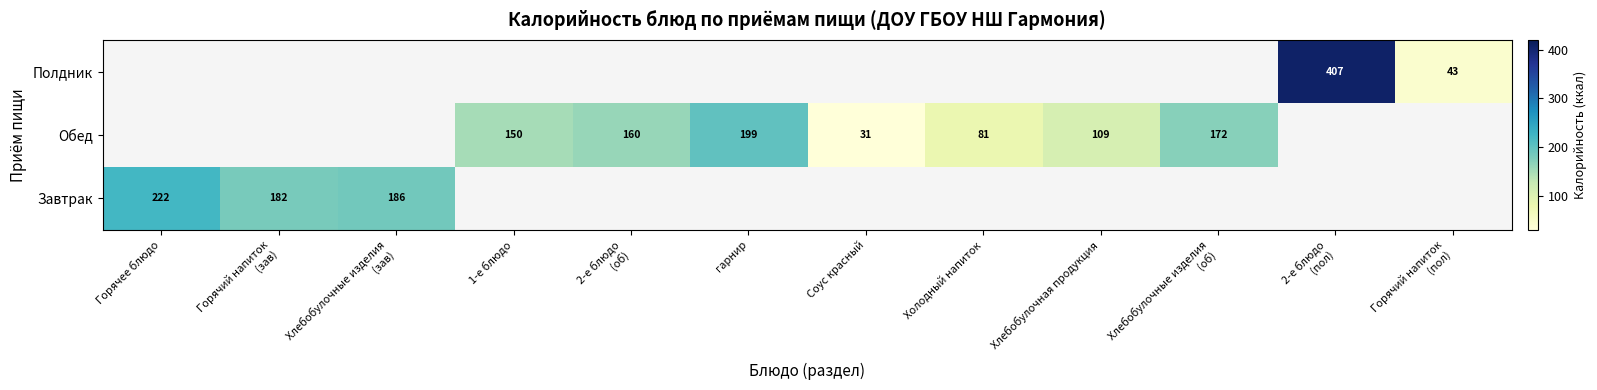

Which category has the highest value across all series?

2-е блюдо
(пол)